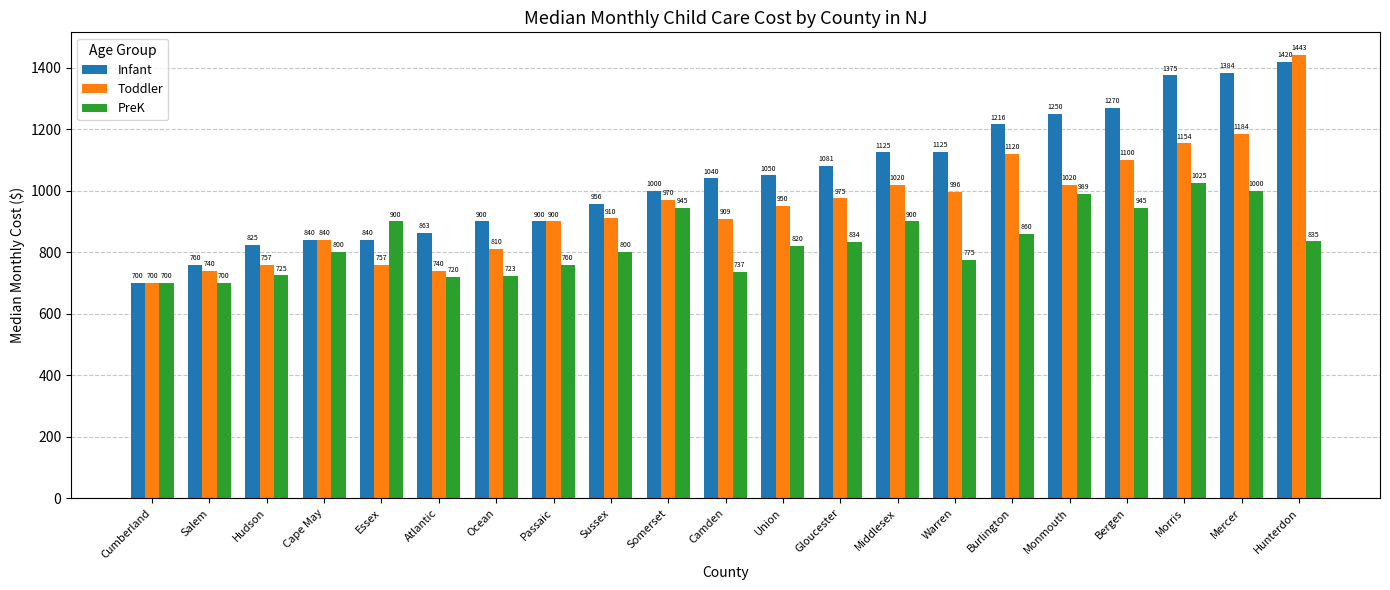

What is the label of the 7th bar from the right?

Warren